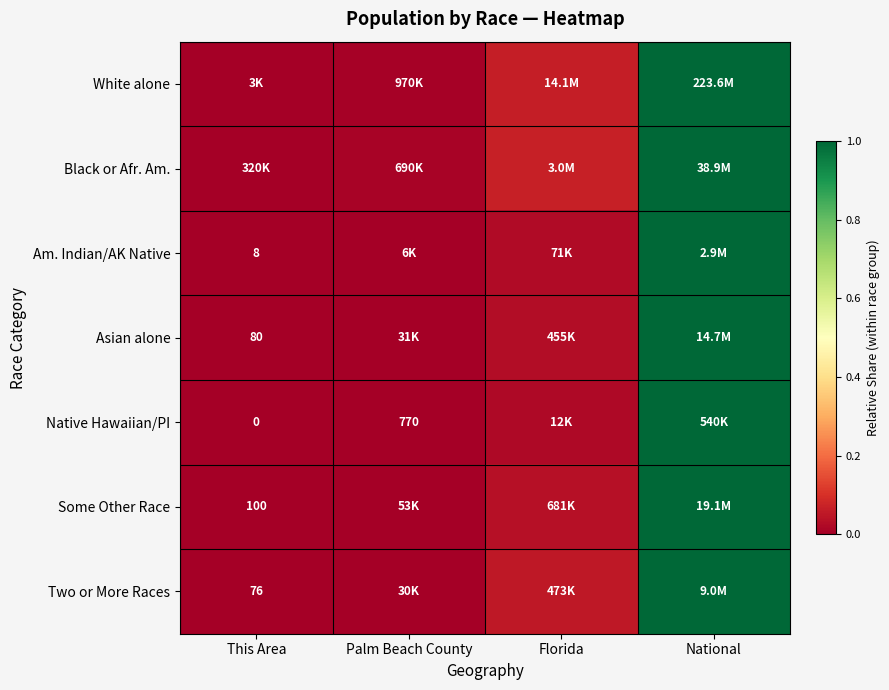

Where is Black or Afr. Am. nearest to the value 0?

This Area